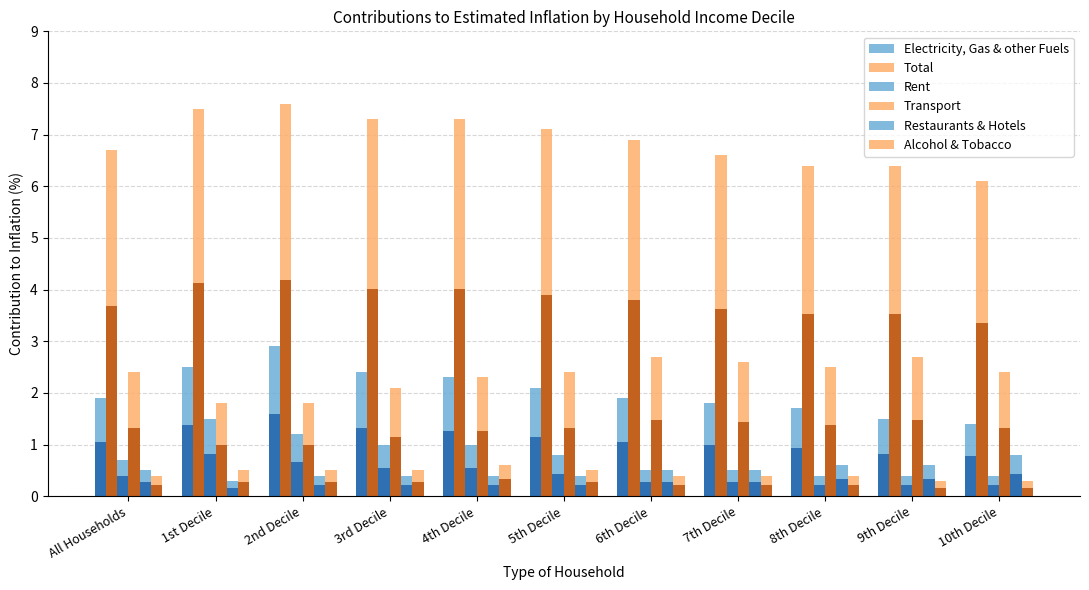

Which label corresponds to the smallest value in the chart?

1st Decile